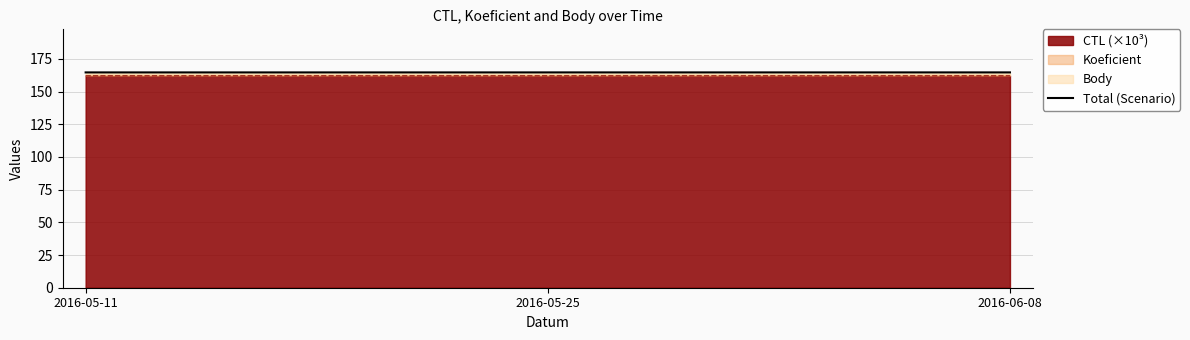

The value of CTL (×10³) at 2016-05-25 is 162.1. True or false?

True